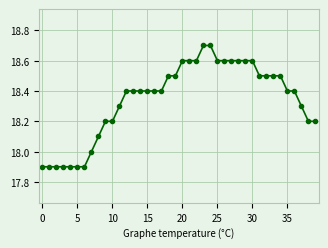

What is the greatest value displayed?

18.7